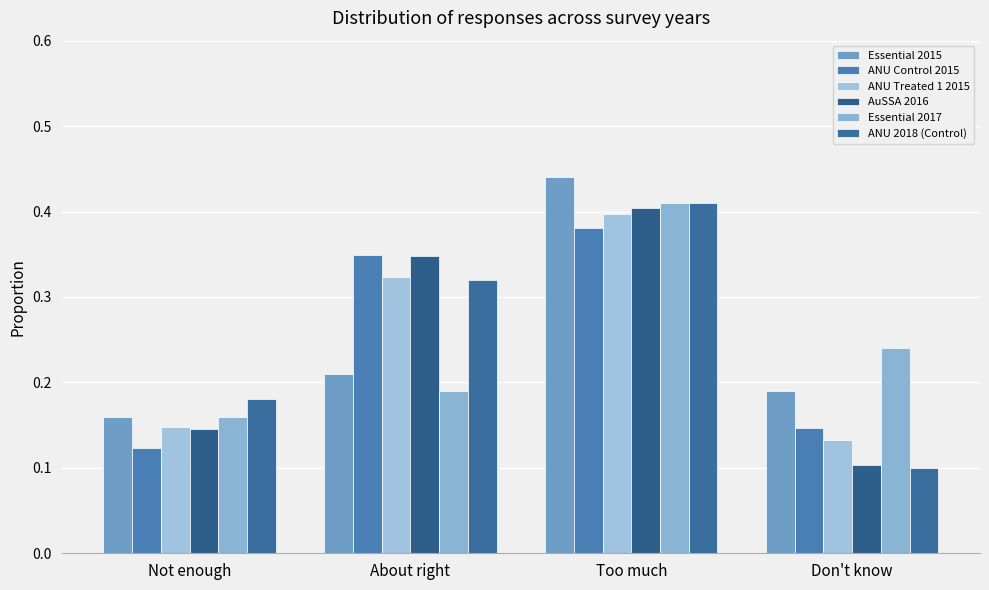

Which series has the largest total across all categories?

ANU 2018 (Control)